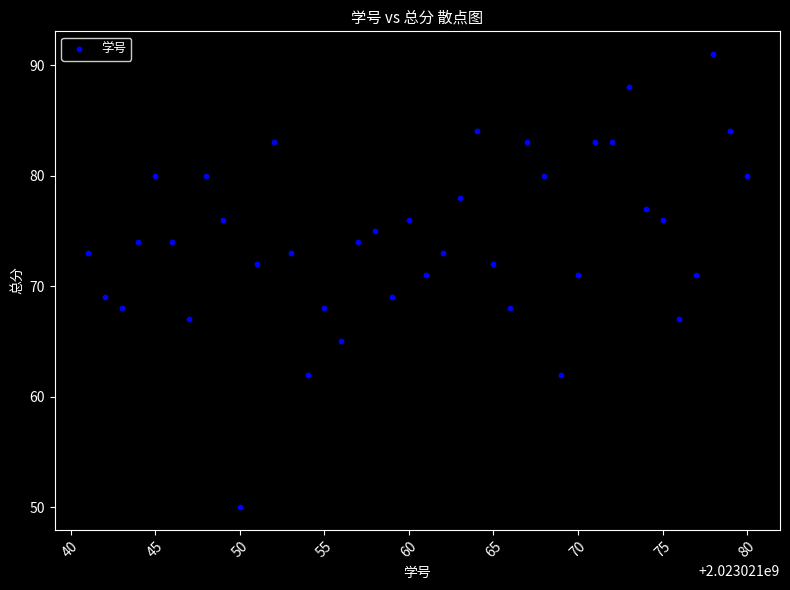

What is the range of Y values (max minus min)?

41